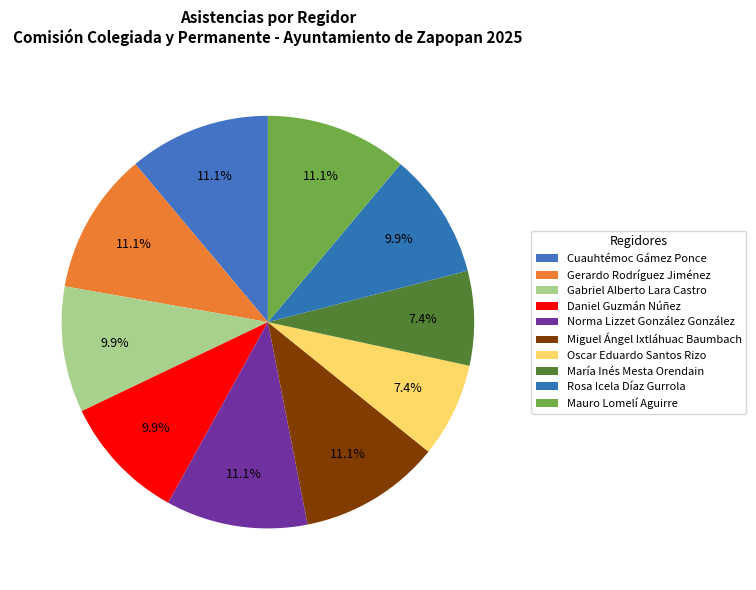

Count the number of slices in the pie.

10